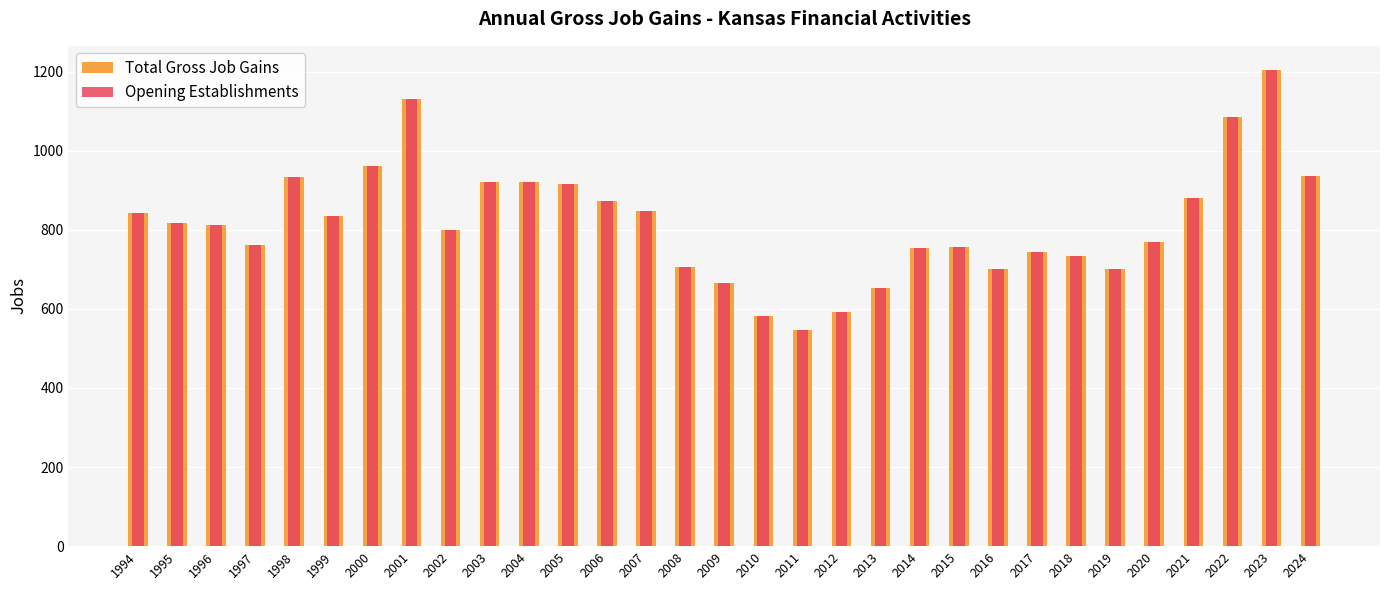

Does the chart contain stacked bars?

No